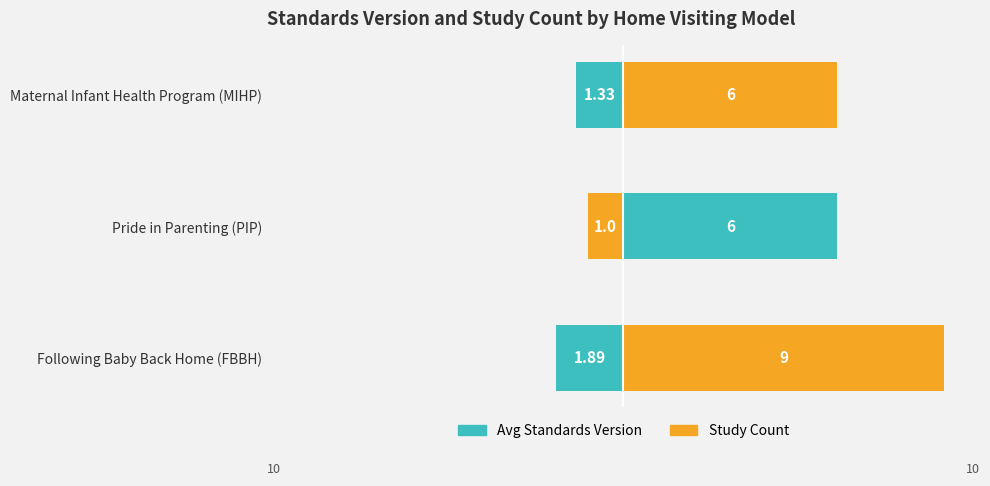

Which series changed the most between Following Baby Back Home (FBBH) and Maternal Infant Health Program (MIHP)?

Study Count